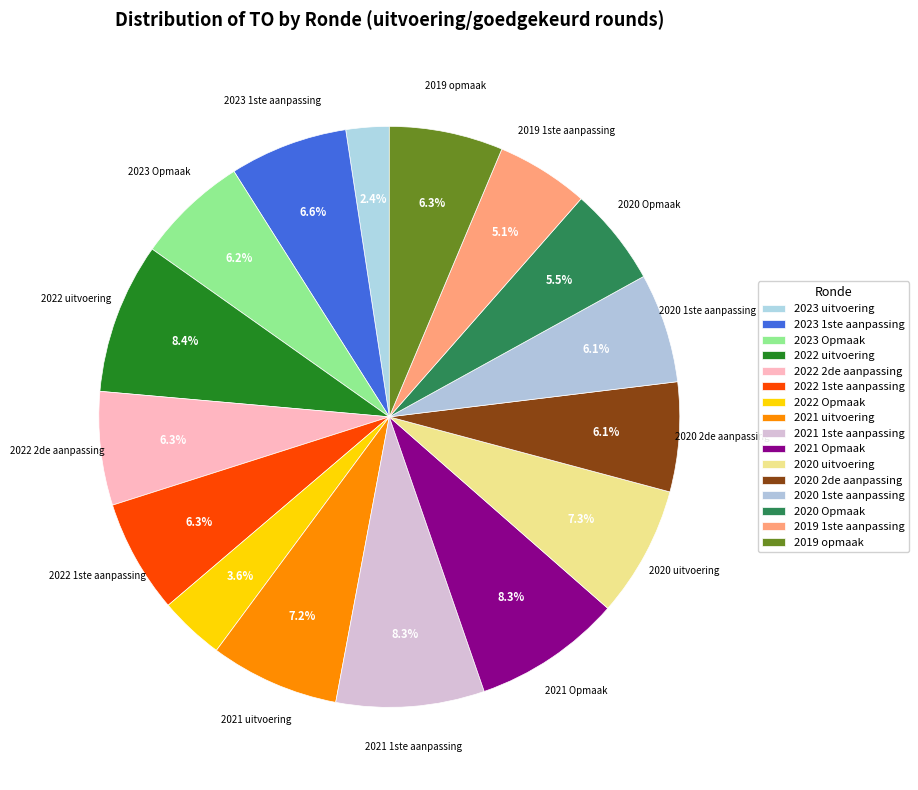

Between 2020 uitvoering and 2021 Opmaak, which is larger?

2021 Opmaak